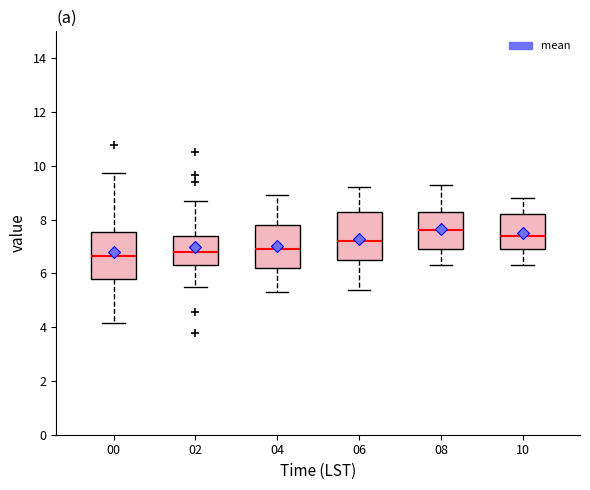

Reading left to right, read every box against the y-axis: the position of its median line, the range the box covers, and the ends of its whiskers. The values are not printed on the chart, so give them approximately, as read against the axis.

00: median 6.6, box 5.8 to 7.6, whiskers 4.2 to 9.8
02: median 6.8, box 6.4 to 7.4, whiskers 5.6 to 8.6
04: median 7.0, box 6.2 to 7.8, whiskers 5.4 to 9.0
06: median 7.2, box 6.6 to 8.4, whiskers 5.4 to 9.2
08: median 7.6, box 7.0 to 8.4, whiskers 6.4 to 9.4
10: median 7.4, box 7.0 to 8.2, whiskers 6.4 to 8.8